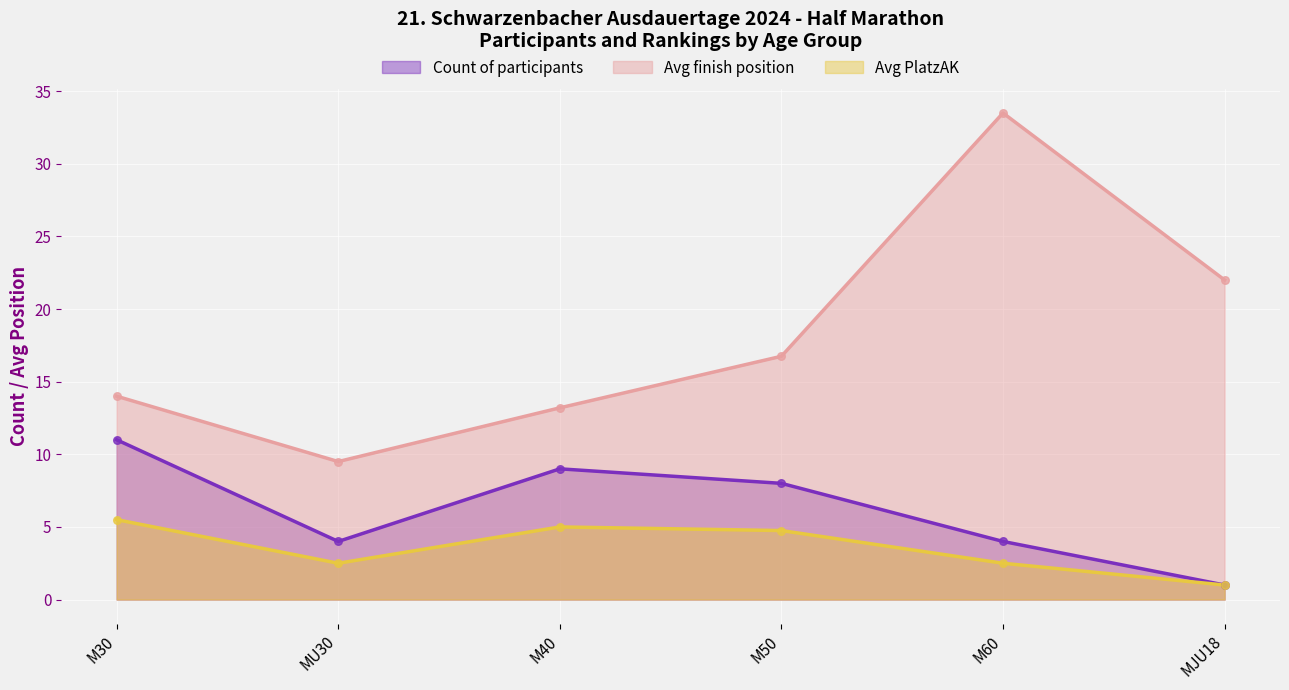

What are all the series names shown in the legend?

Count of participants, Avg finish position, Avg PlatzAK